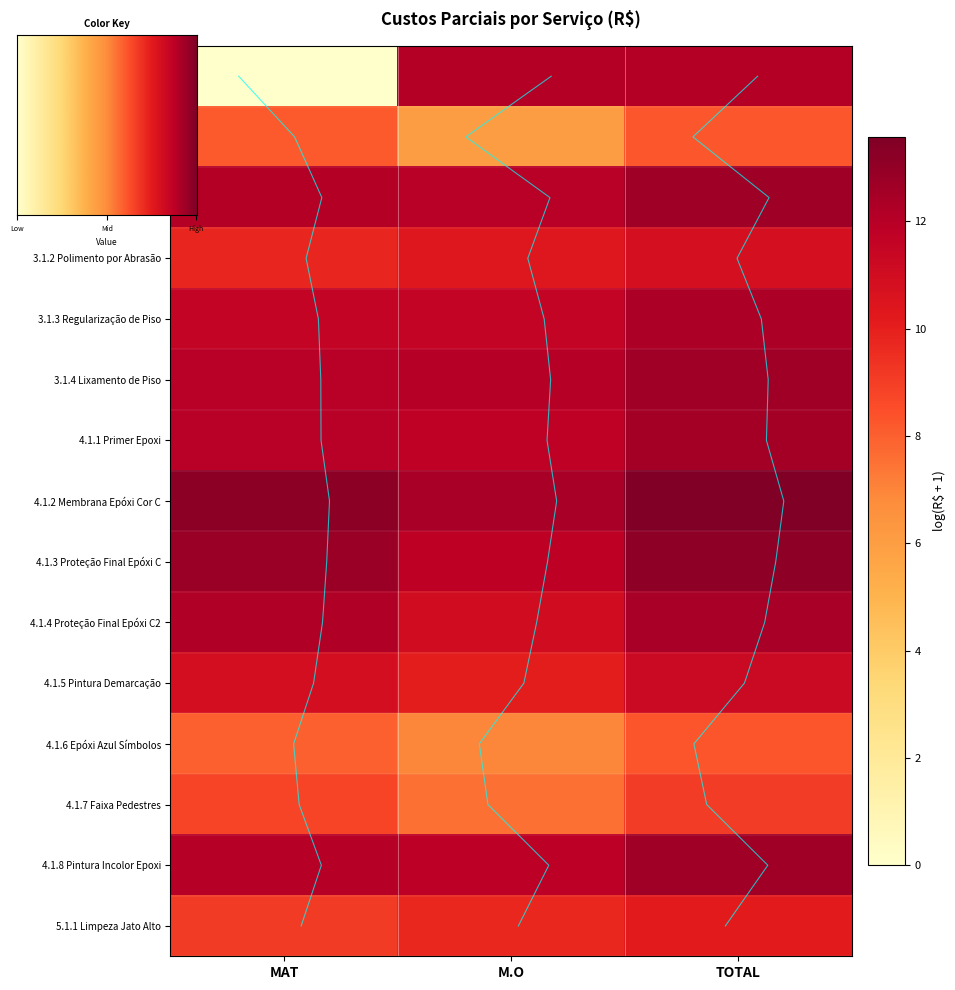

Is the value of 4.1.6 Epóxi Azul Símbolos at TOTAL greater than the value of 4.1.2 Membrana Epóxi Cor C at MAT?

Yes